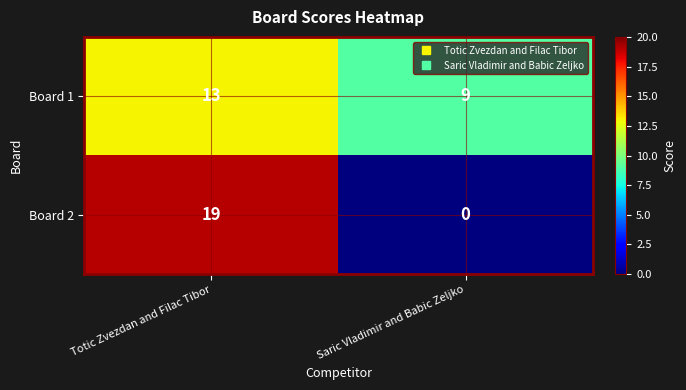

What is the sum of the Board 1 values at Saric Vladimir and Babic Zeljko and Totic Zvezdan and Filac Tibor?

22